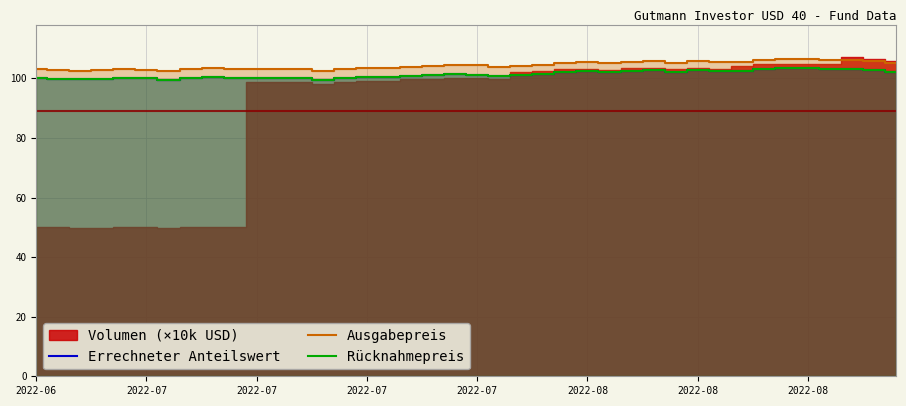

At which category is the sum across all series the highest?

34